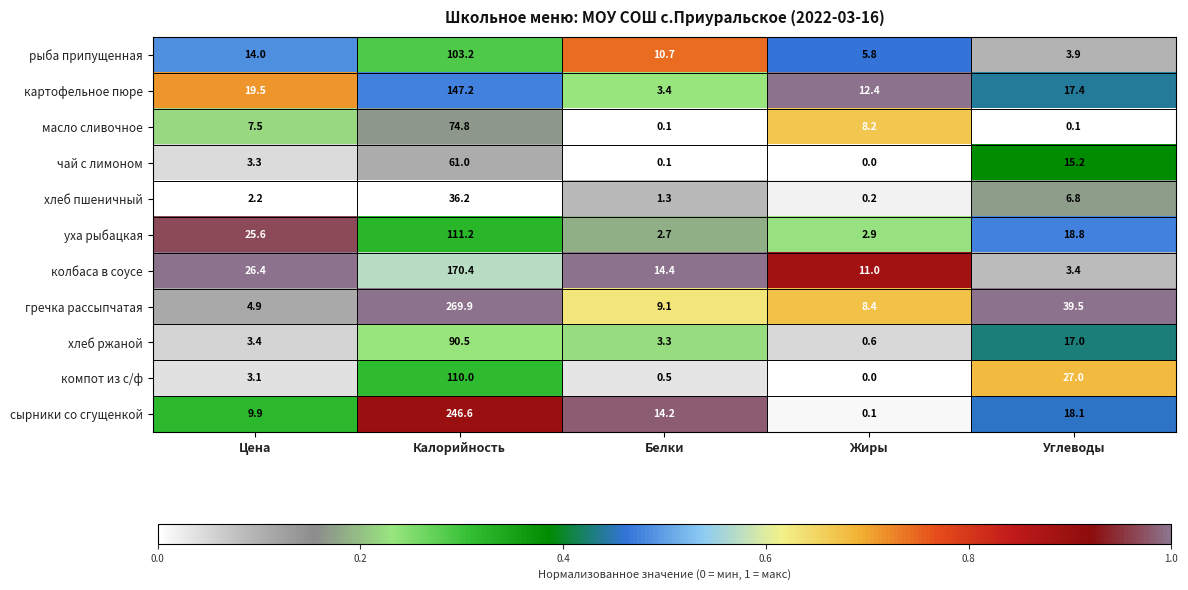

At which category does the chart reach its peak across all series?

Калорийность